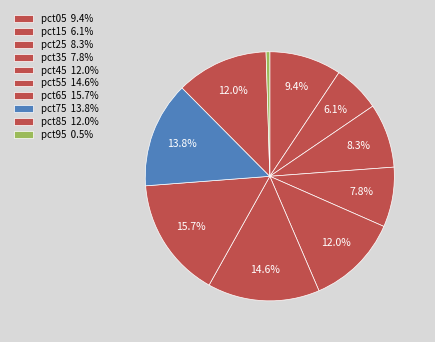

Count the number of slices in the pie.

10